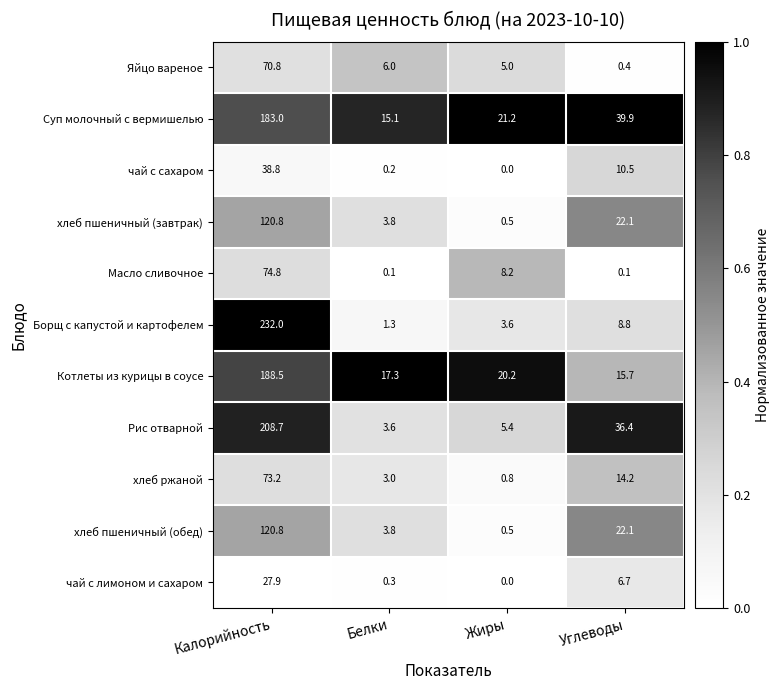

At which label does Масло сливочное reach its peak?

Калорийность